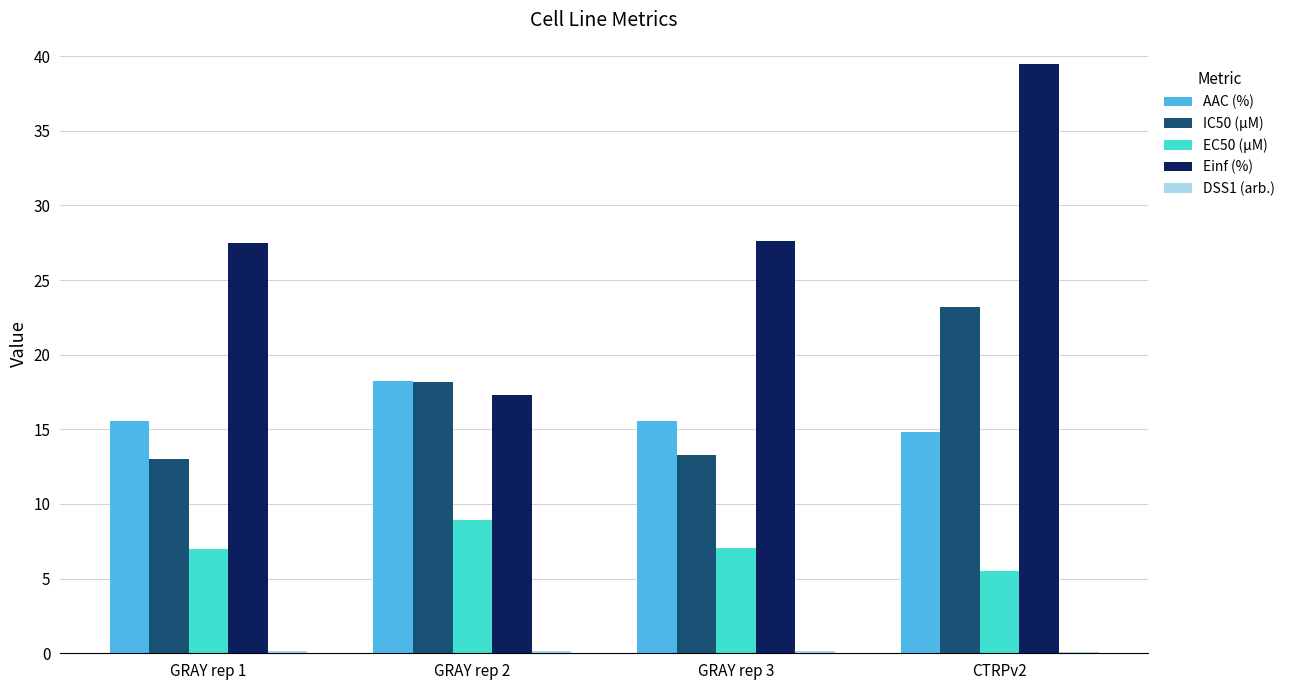

Which series changed the most between GRAY rep 1 and CTRPv2?

Einf (%)